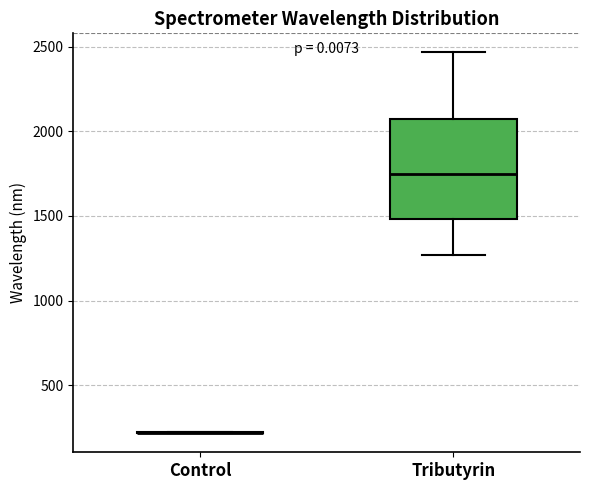

Reading left to right, read every box against the y-axis: the position of its median line, the range the box covers, and the ends of its whiskers. The values are not printed on the chart, so give them approximately, as read against the axis.

Control: box collapsed to a line at 200, whiskers 200 to 200
Tributyrin: median 1750, box 1500 to 2050, whiskers 1250 to 2450